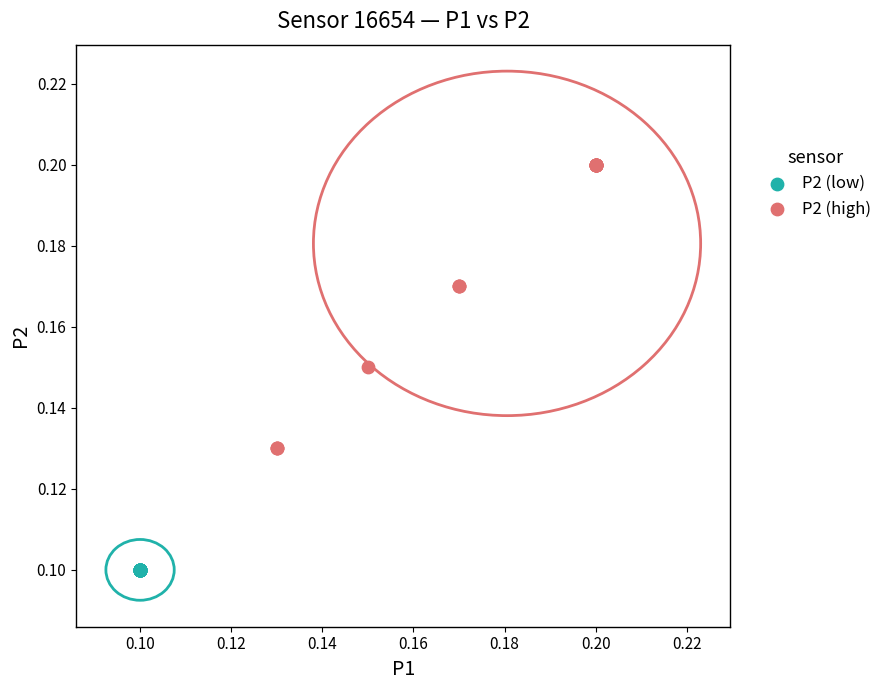

Which series reaches the minimum Y coordinate?

P2 (low)